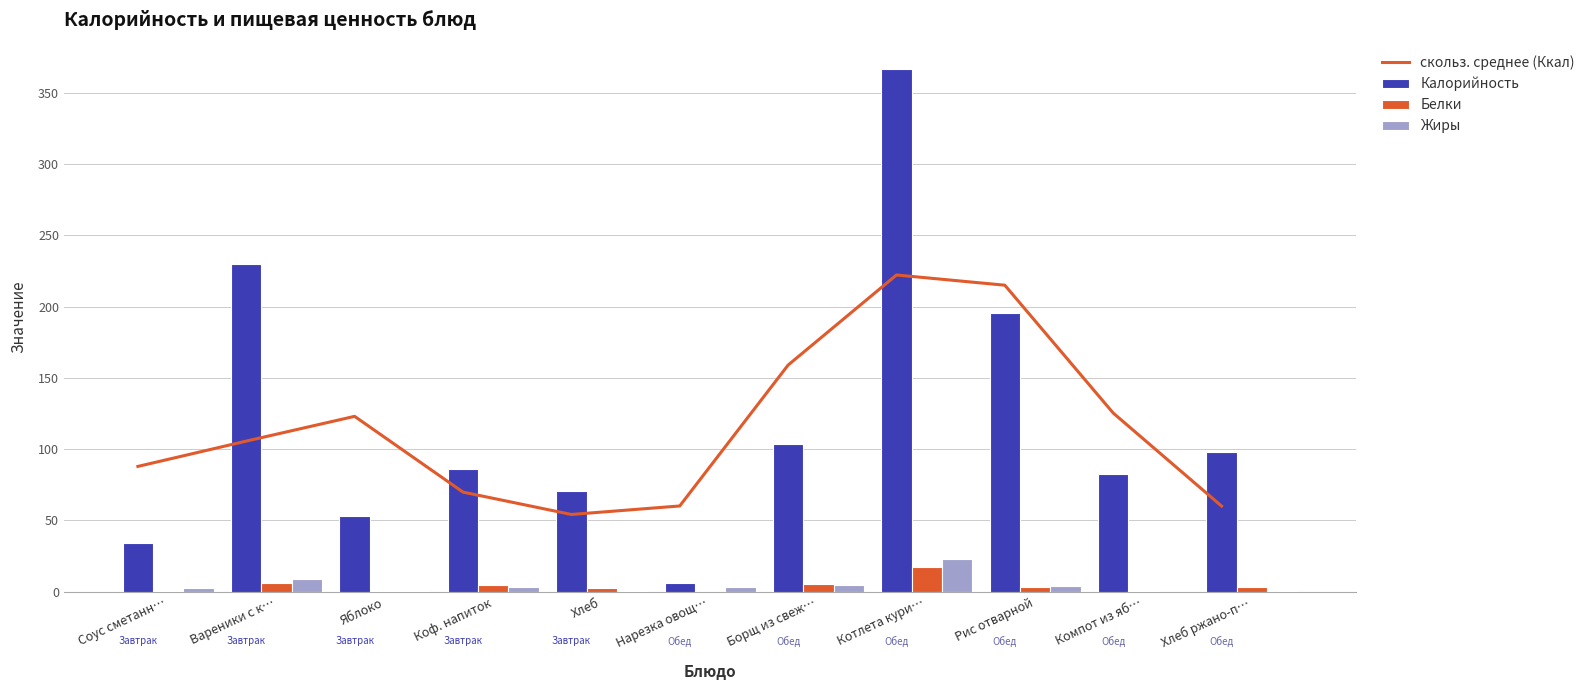

Which category has the highest value in the скольз. среднее (Ккал) series?

Котлета кури…